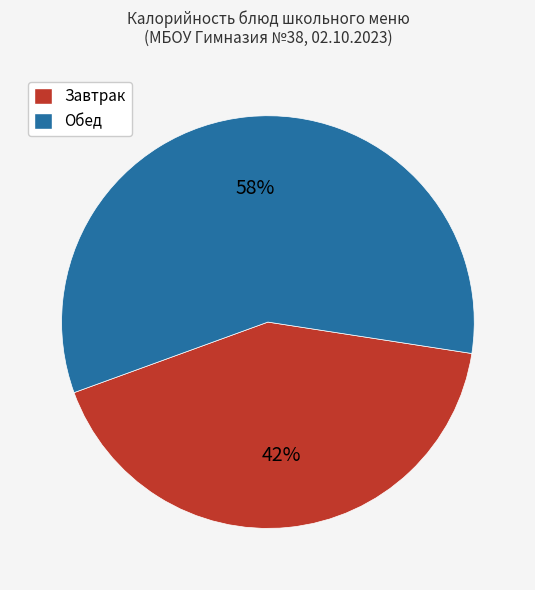

Approximately how many times larger is the value at Завтрак compared to Обед?

0.7